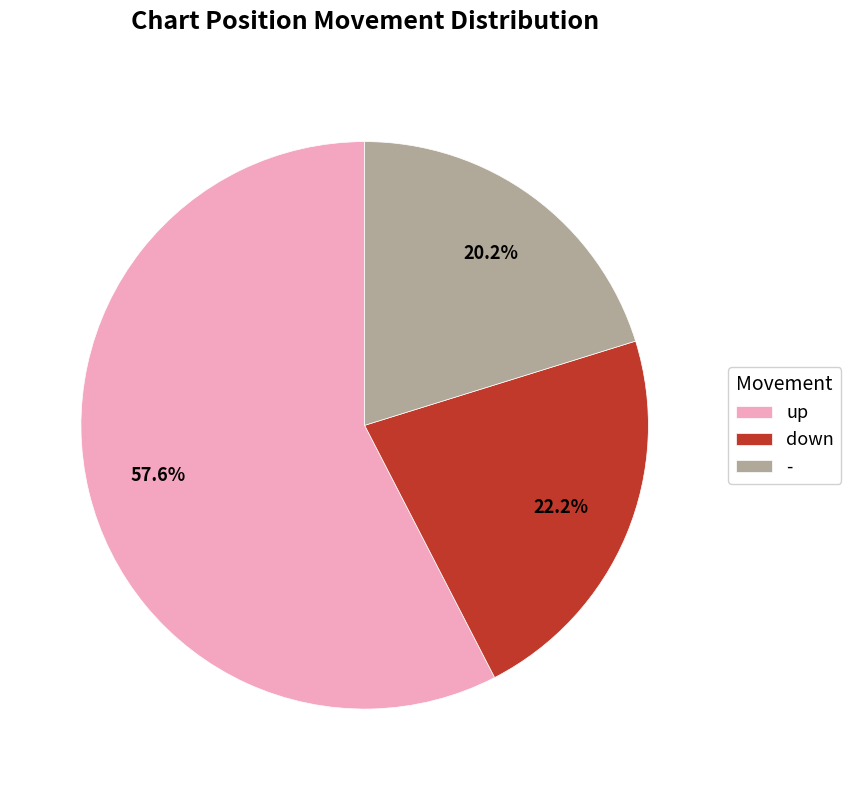

Between down and up, which is larger?

up